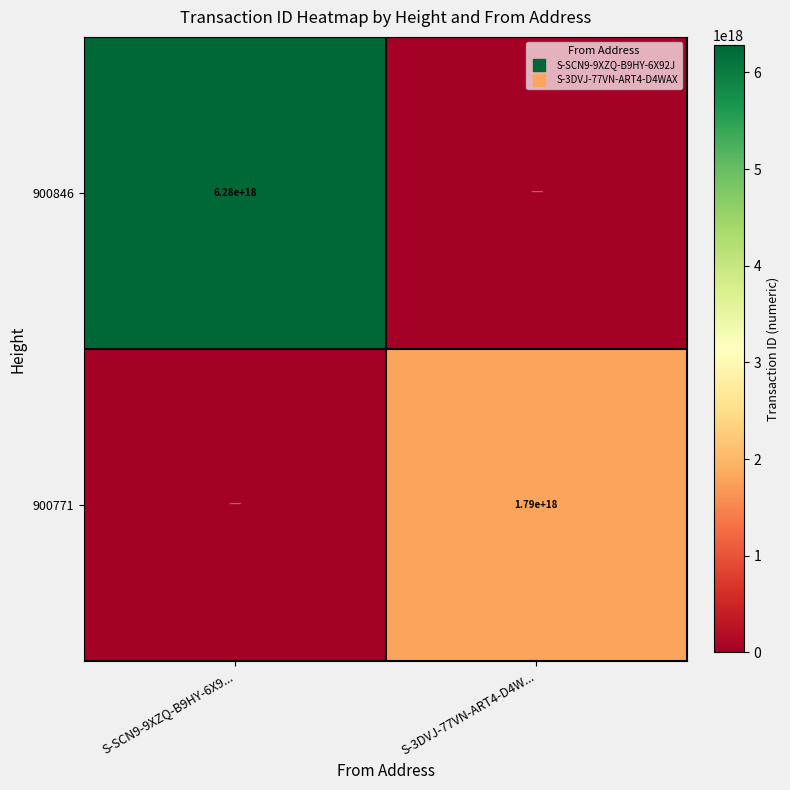

Which category has the lowest value across all series?

S-3DVJ-77VN-ART4-D4W...